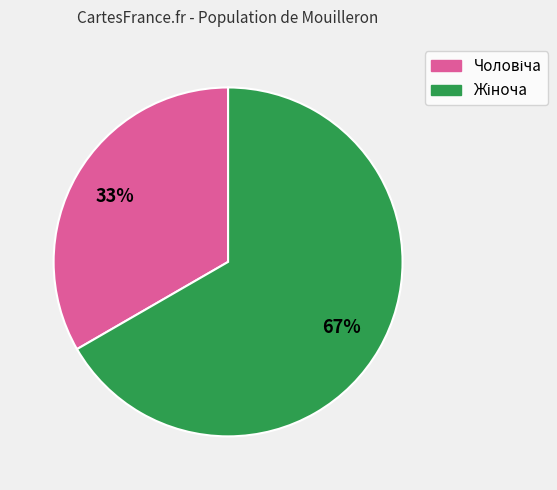

Is there a majority slice in this chart?

Yes